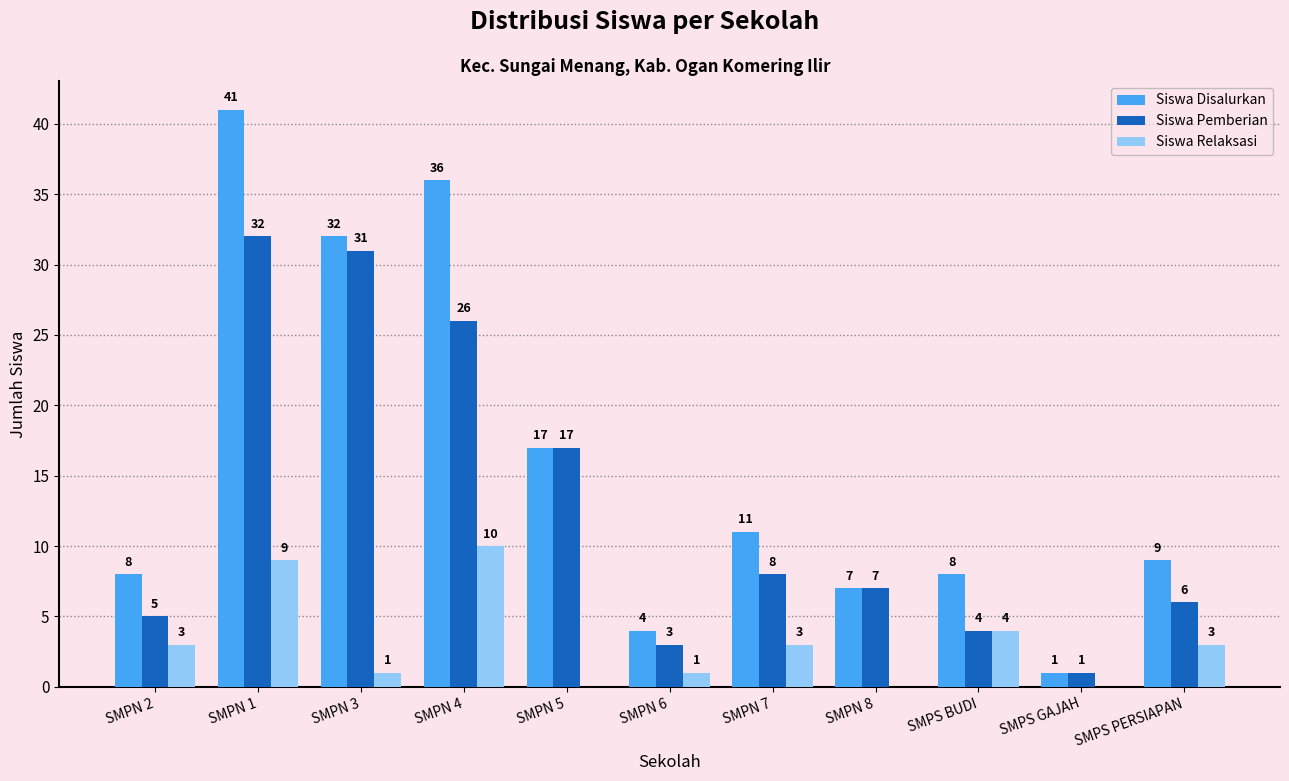

At which label is Siswa Disalurkan closest to 21?

SMPN 5